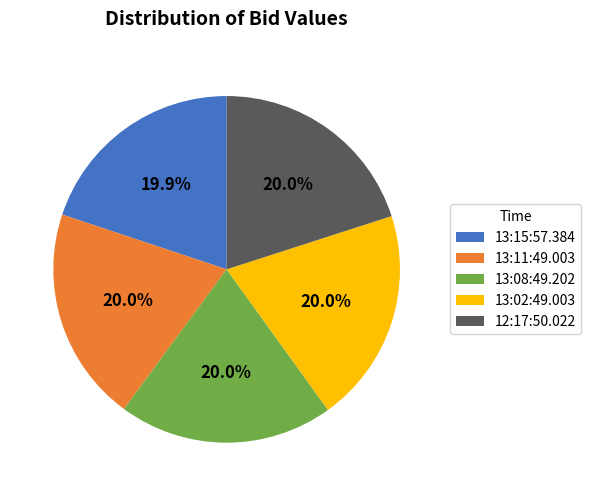

True or false: 13:11:49.003 accounts for 29% of the total.

False